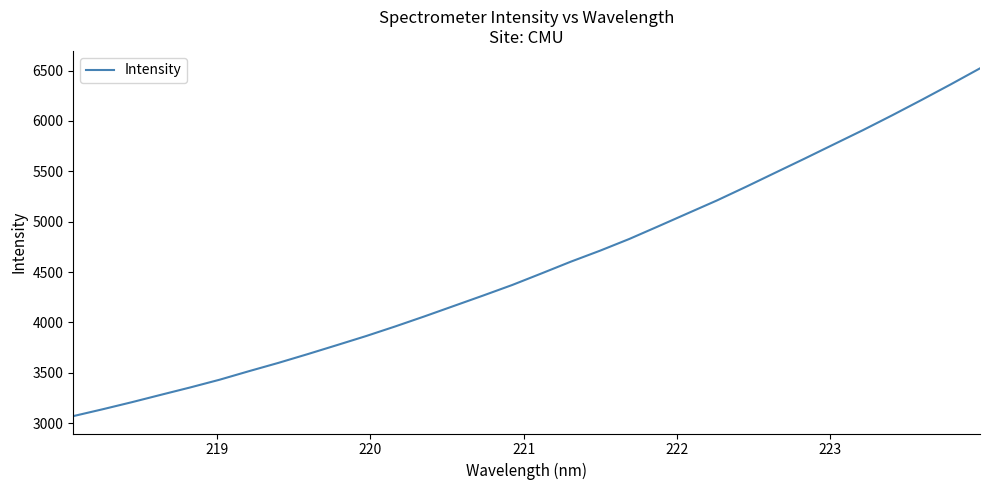

What is the greatest value displayed?

6522.1